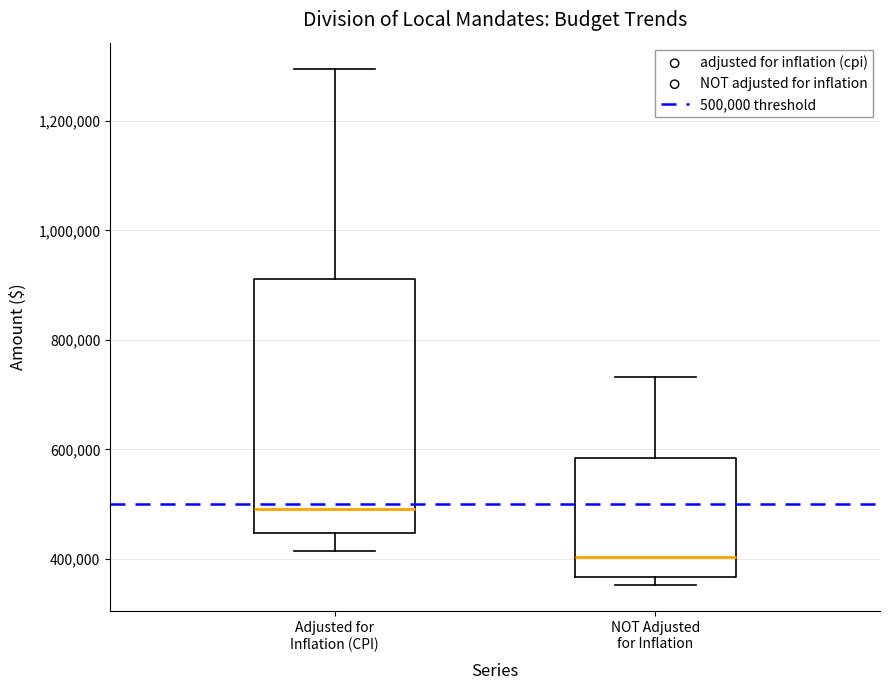

Reading left to right, transcribe this box plot: for each box, give where its median line is, the range the box spans, and where its two whiskers end, as read against the y-axis. The values are not printed on the chart, so give them approximately, as read against the axis.

Adjusted for Inflation (CPI): median 500000, box 440000 to 920000, whiskers 420000 to 1300000
NOT Adjusted for Inflation: median 400000, box 360000 to 580000, whiskers 360000 (just below the box's lower edge) to 740000